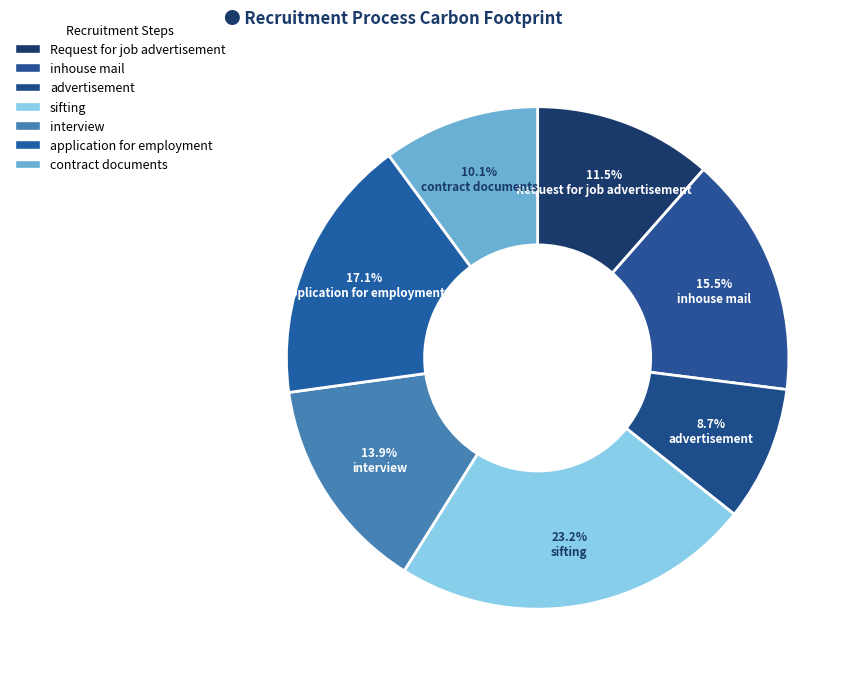

How many segments does this pie chart have?

7